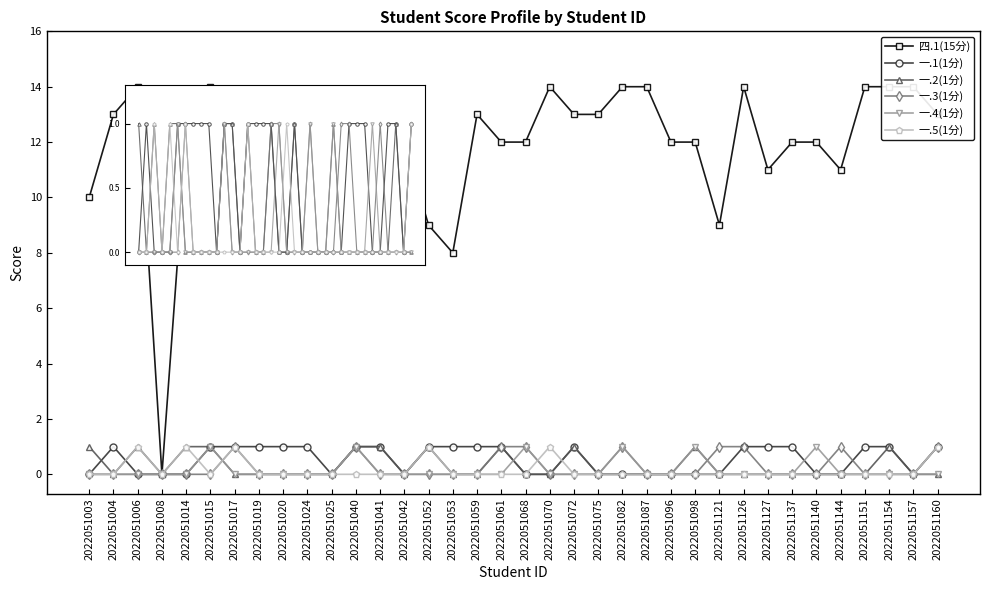

How many values in the 一.2(1分) series exceed 0?

11